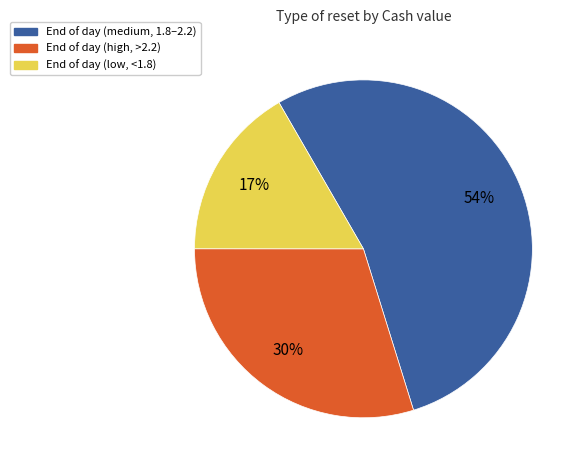

To the nearest percent, what is the average slice percentage?

33%